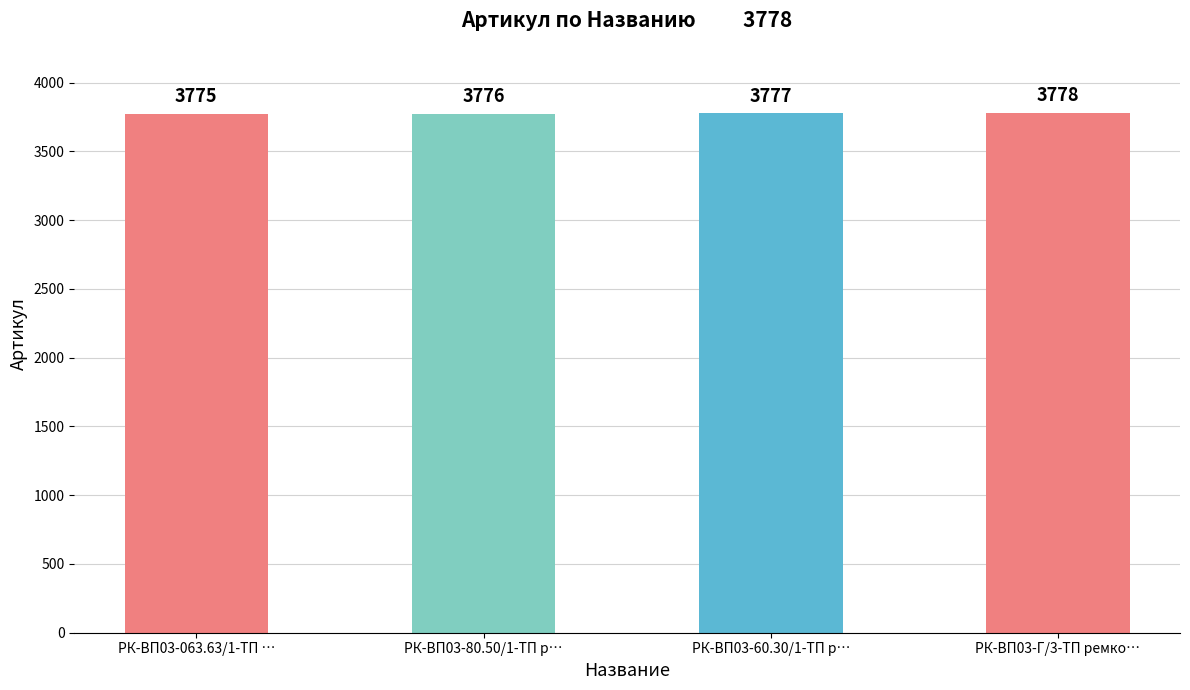

True or false: the data shows 6335 at РК-ВП03-063.63/1-ТП ….

False